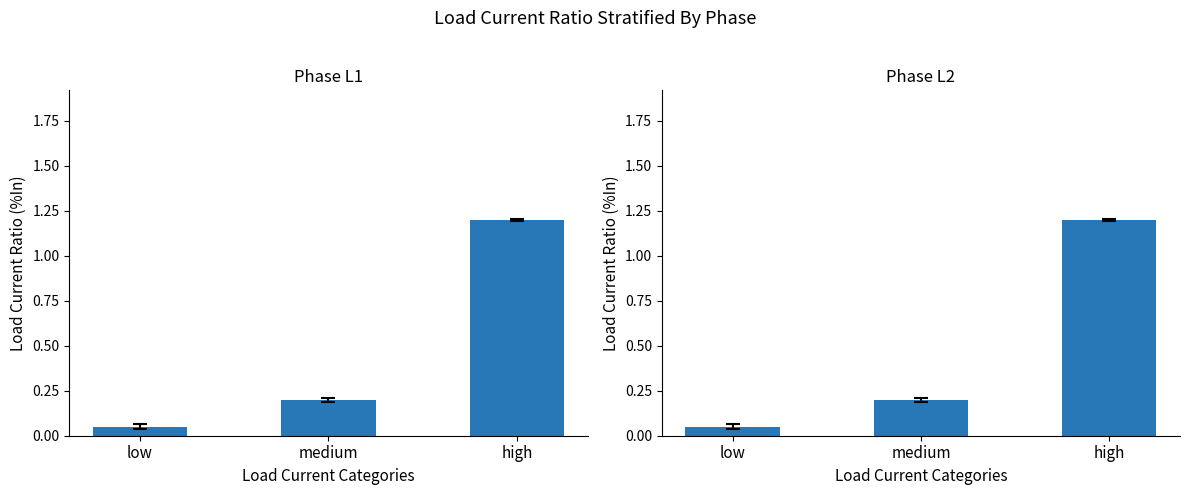

What is the total value across all series at medium?

0.4